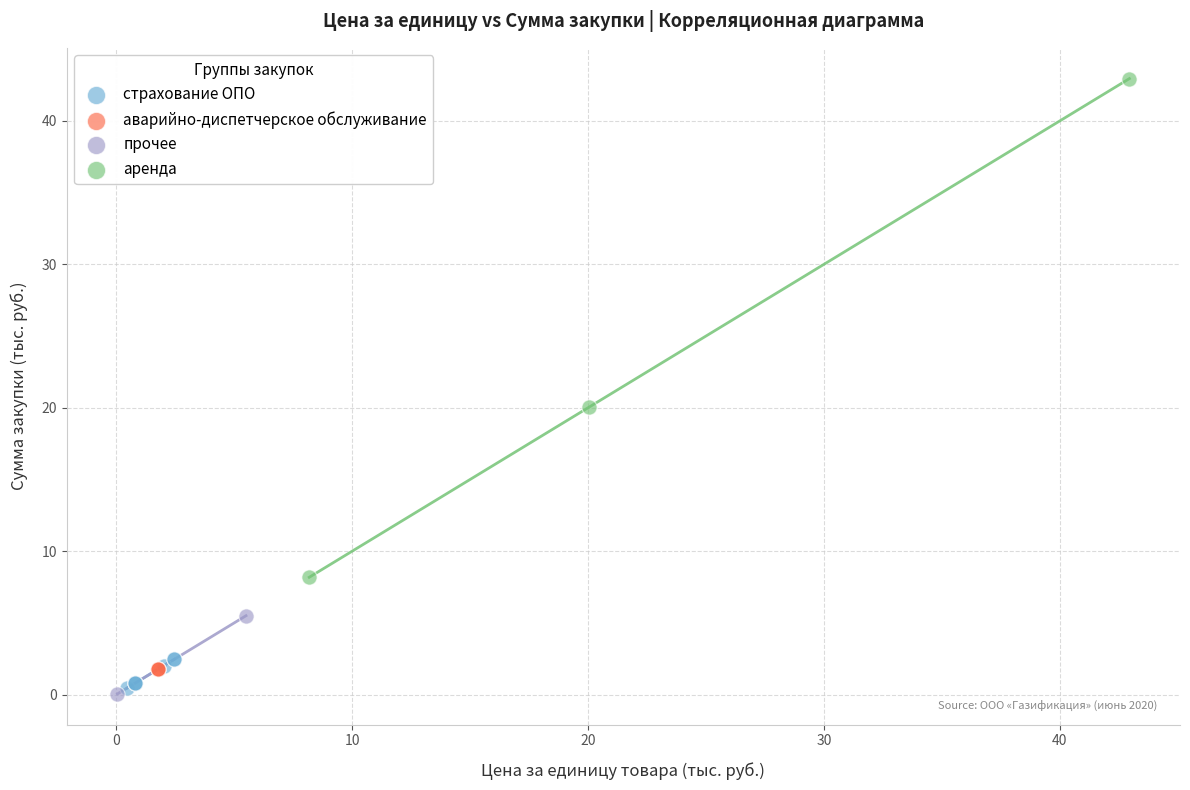

Which series contains the highest Y value?

аренда